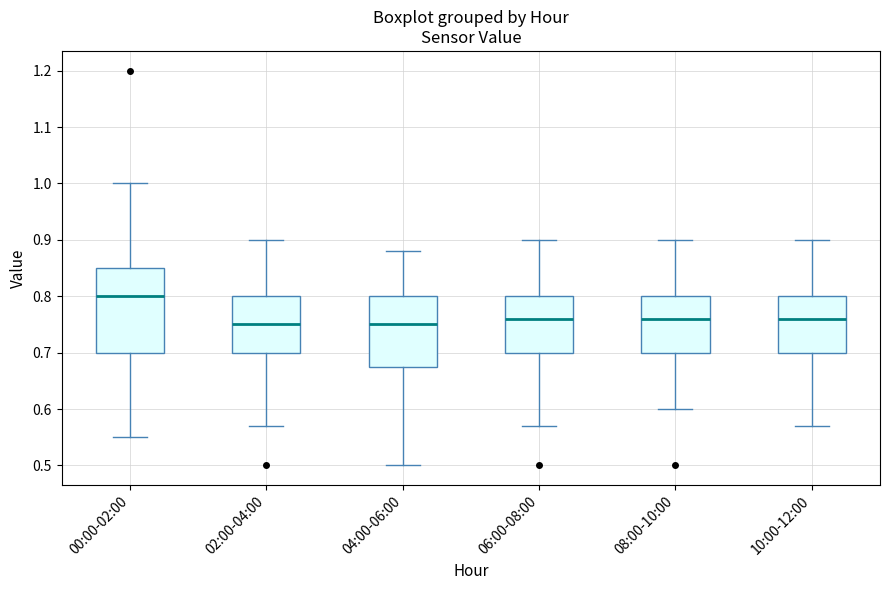

Reading left to right, read every box against the y-axis: the position of its median line, the range the box covers, and the ends of its whiskers. The values are not printed on the chart, so give them approximately, as read against the axis.

00:00-02:00: median 0.80, box 0.70 to 0.85, whiskers 0.55 to 1.00
02:00-04:00: median 0.75, box 0.70 to 0.80, whiskers 0.57 to 0.90
04:00-06:00: median 0.75, box 0.68 to 0.80, whiskers 0.50 to 0.88
06:00-08:00: median 0.76, box 0.70 to 0.80, whiskers 0.57 to 0.90
08:00-10:00: median 0.76, box 0.70 to 0.80, whiskers 0.60 to 0.90
10:00-12:00: median 0.76, box 0.70 to 0.80, whiskers 0.57 to 0.90